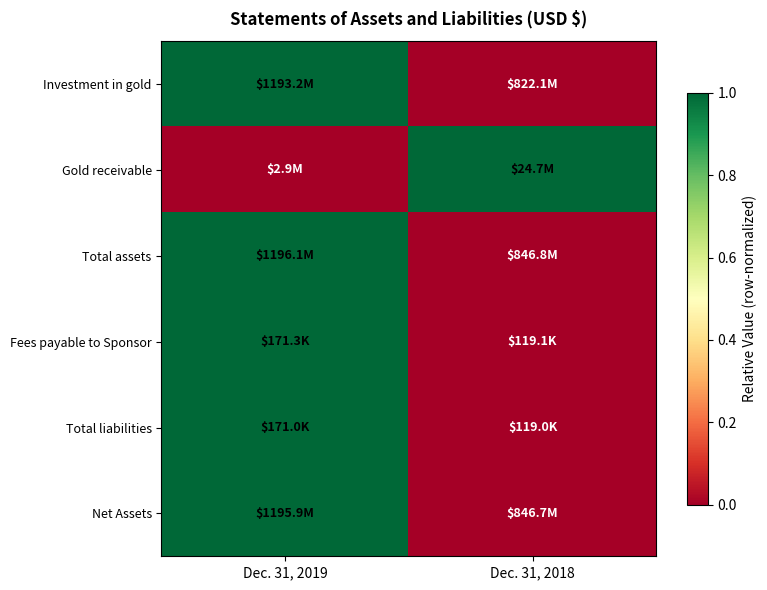

At which category does the chart reach its minimum across all series?

Dec. 31, 2018